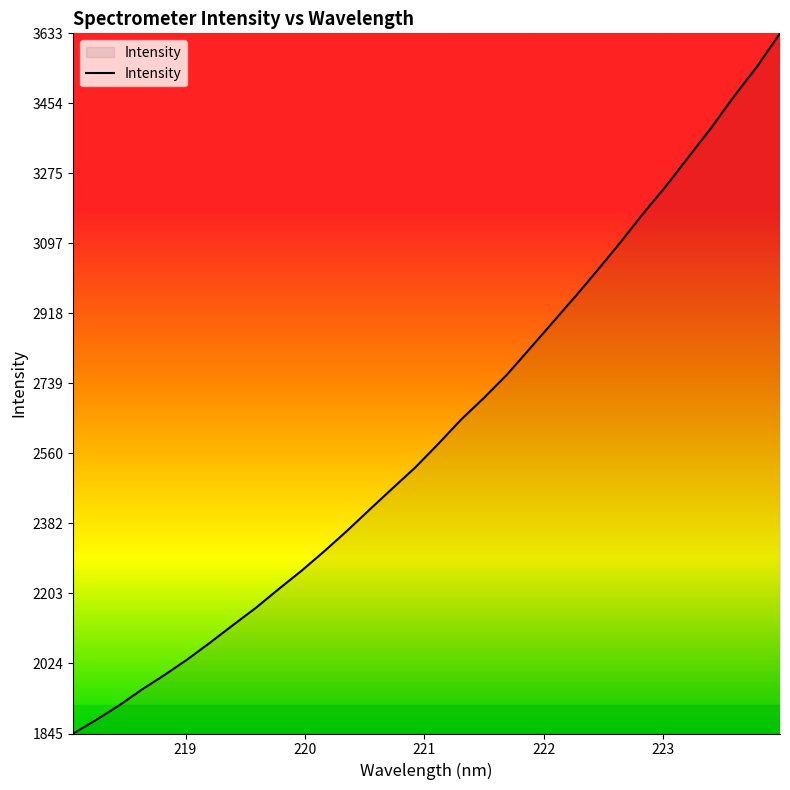

What is the average value?

2620.2